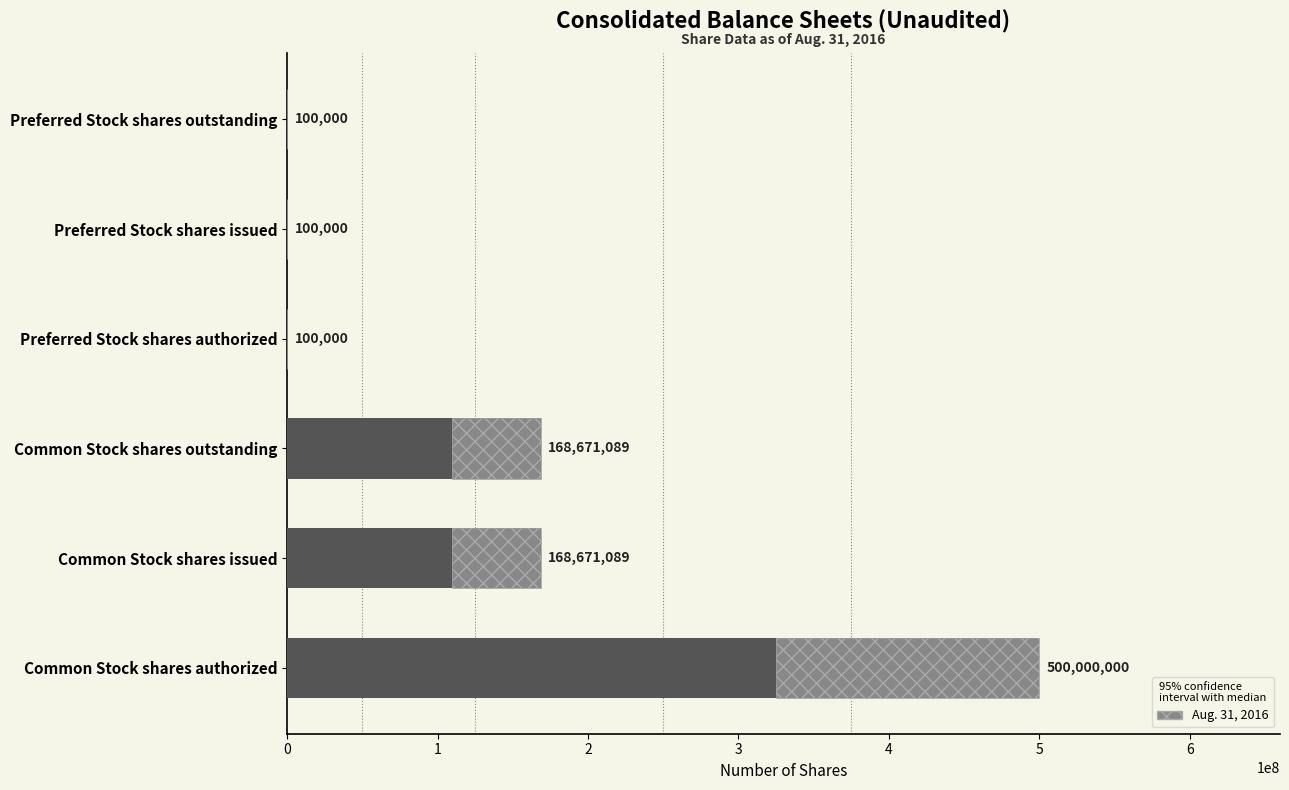

Are the bars horizontal?

Yes